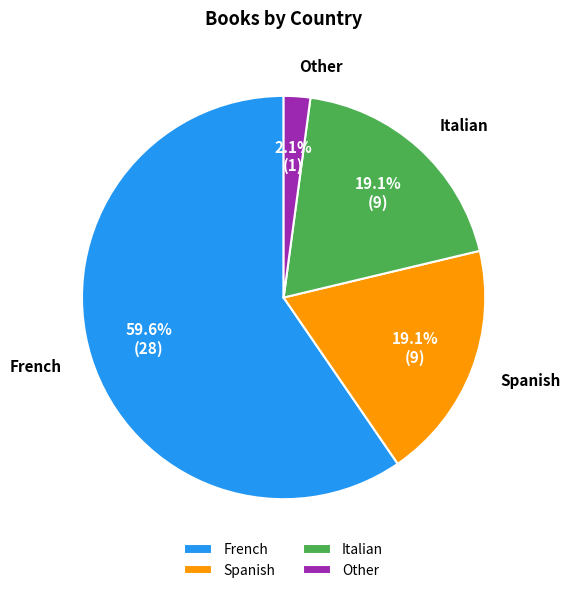

Combined, do Italian and Other account for over 50%?

No